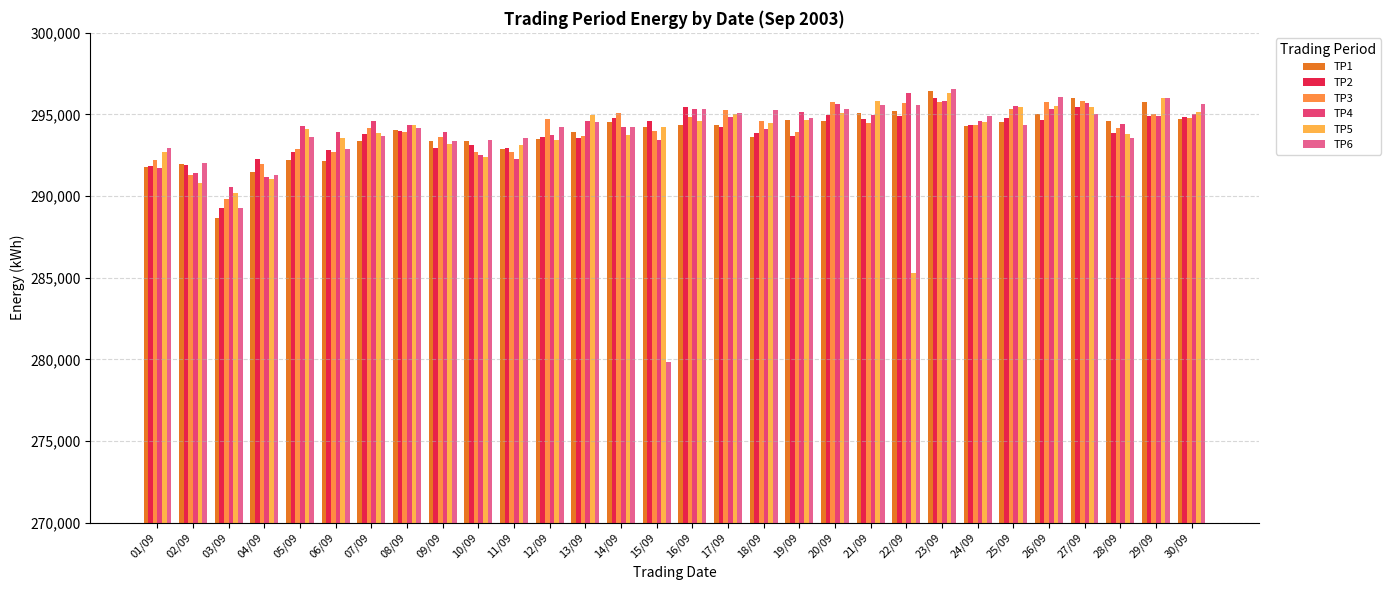

What is the lowest value of the TP2 series?

289264